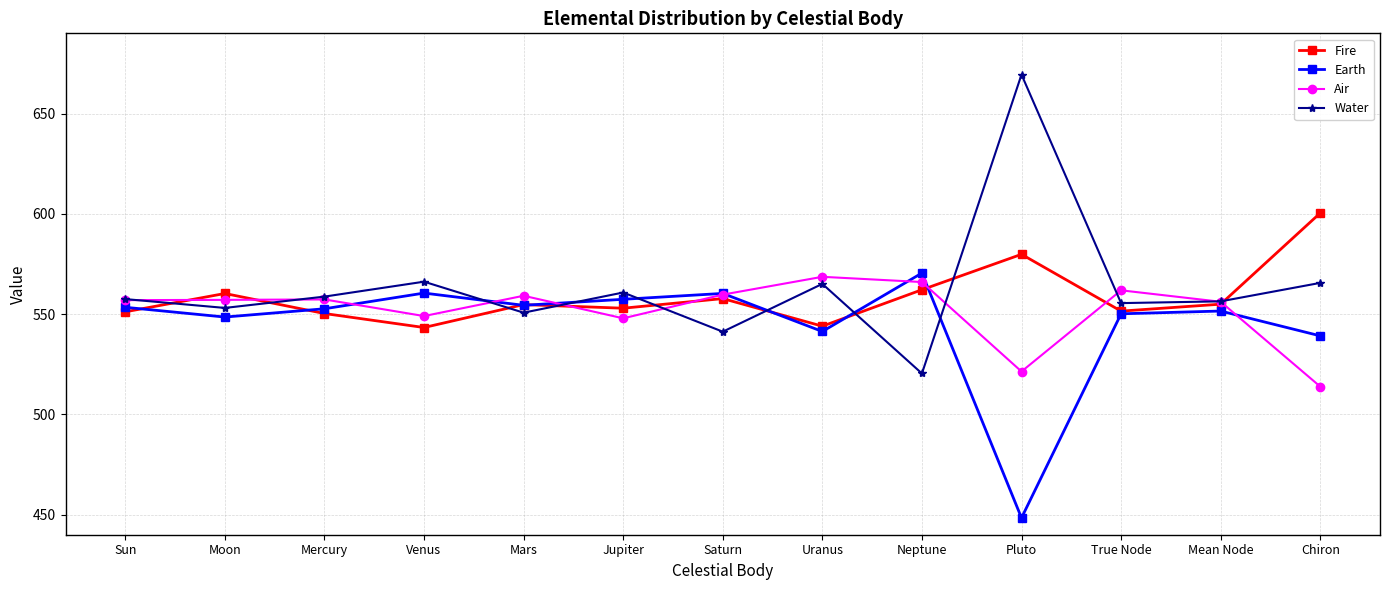

In Air, how many points are higher than both neighbors (excluding endpoints)?

4